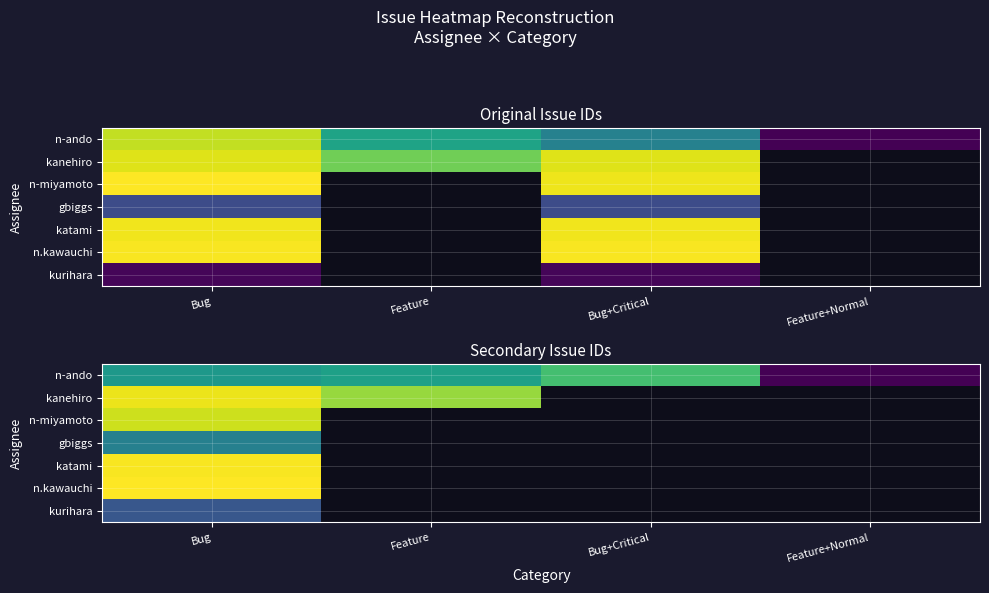

What is the greatest value displayed?

4526.0